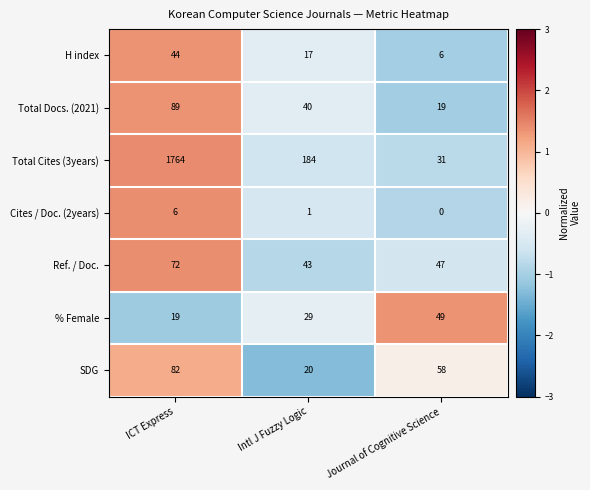

What is the greatest value displayed?

1764